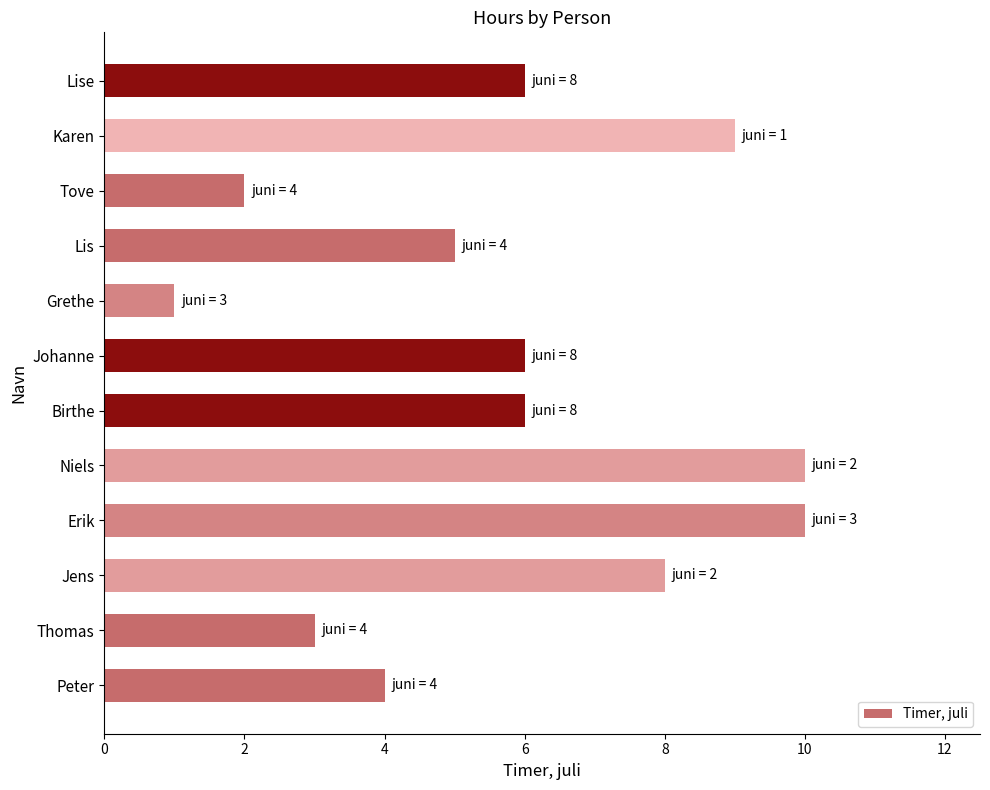

Which has a higher value, Karen or Tove?

Karen